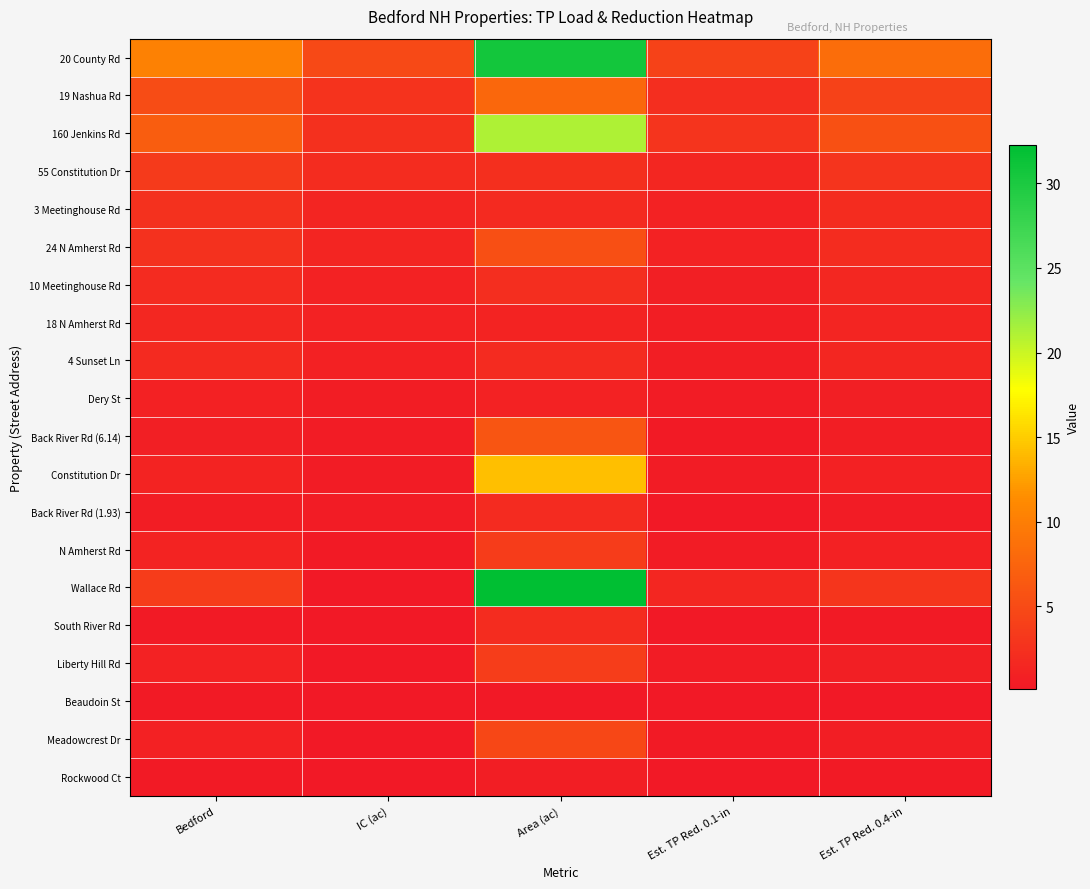

What is the greatest value displayed?

32.2